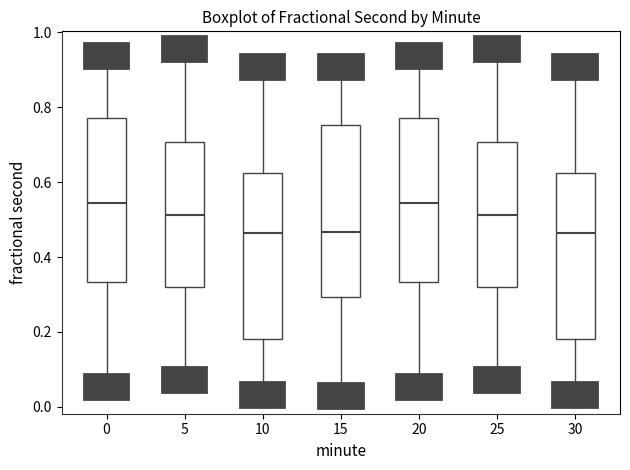

Where does the lower whisker of the box at x = 25 end on the y-axis? The values are not printed on the chart, so give them approximately, as read against the axis.

0.08